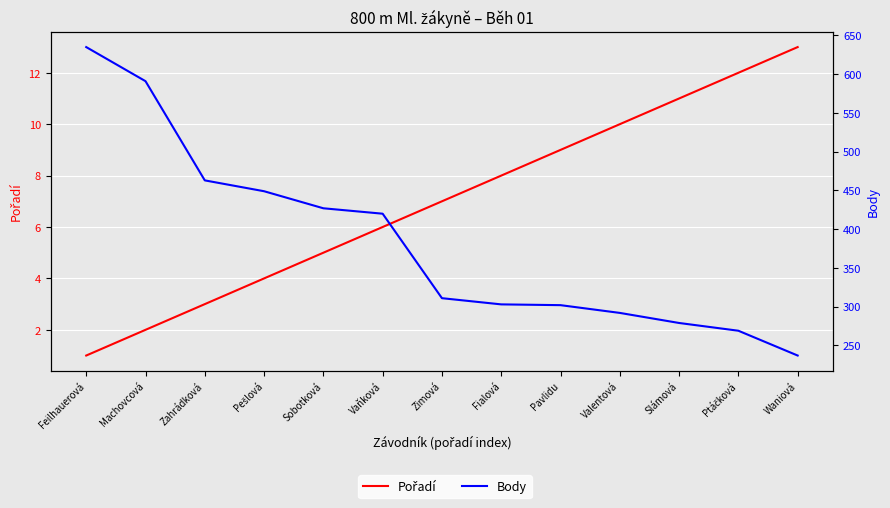

True or false: Pořadí and Body cross at least once.

False